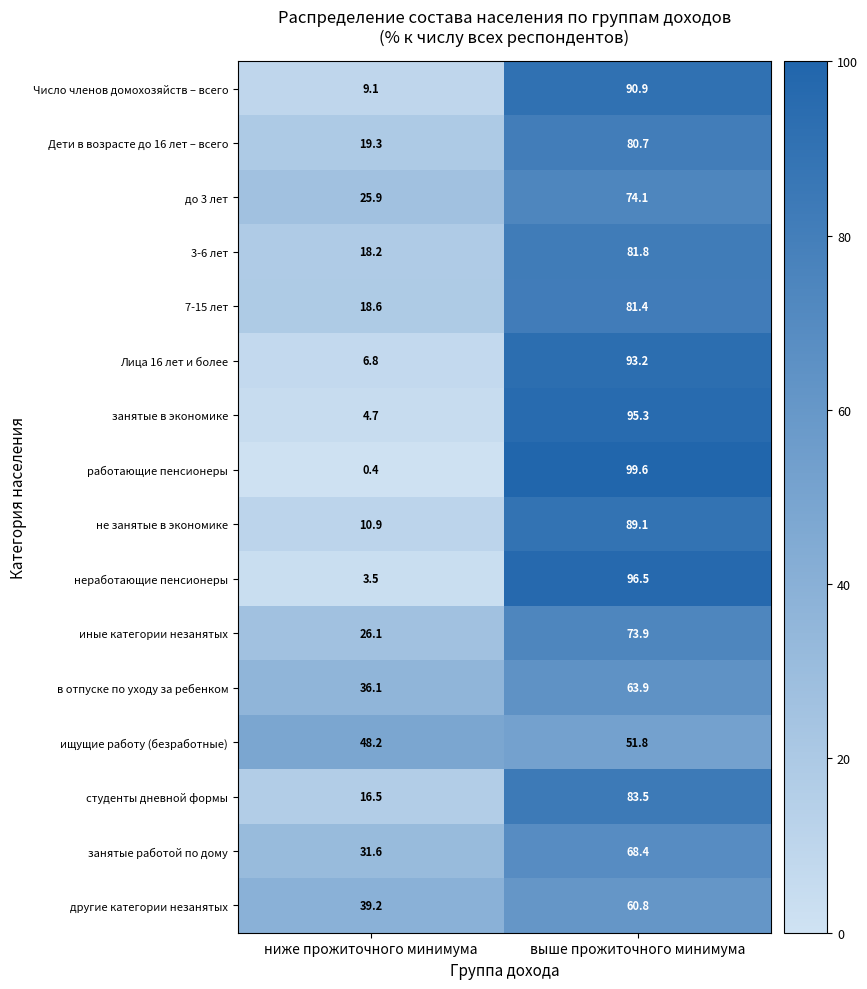

At выше прожиточного минимума, list the series in order from largest to smallest.

работающие пенсионеры, неработающие пенсионеры, занятые в экономике, Лица 16 лет и более, Число членов домохозяйств – всего, не занятые в экономике, студенты дневной формы, 3-6 лет, 7-15 лет, Дети в возрасте до 16 лет – всего, до 3 лет, иные категории незанятых, занятые работой по дому, в отпуске по уходу за ребенком, другие категории незанятых, ищущие работу (безработные)